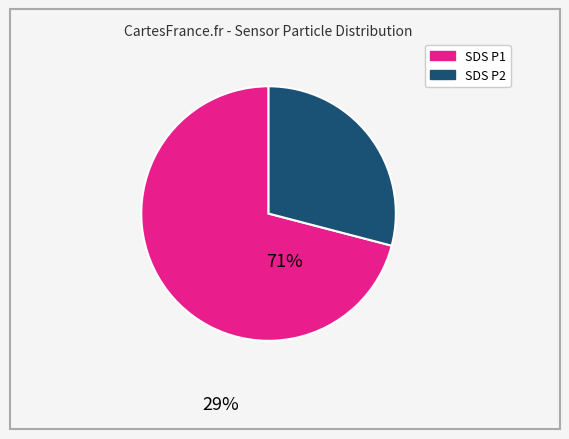

Is there a majority slice in this chart?

Yes